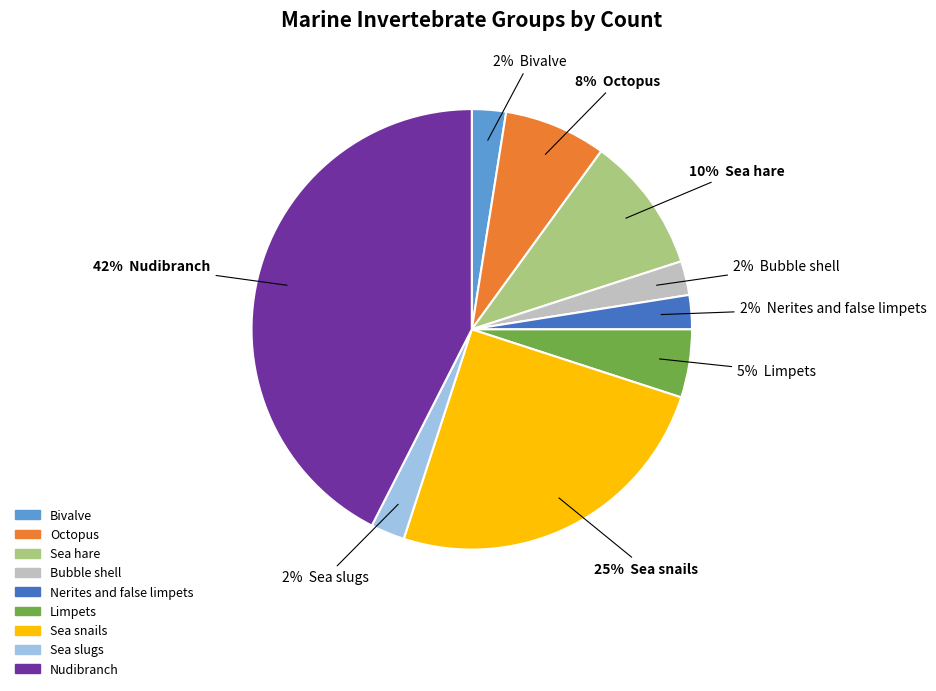

Do Nerites and false limpets and Sea slugs together represent more than half of the pie?

No